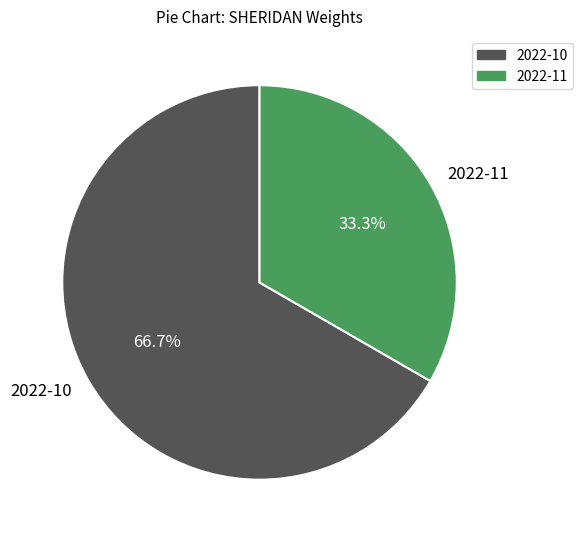

Which has a higher value, 2022-10 or 2022-11?

2022-10